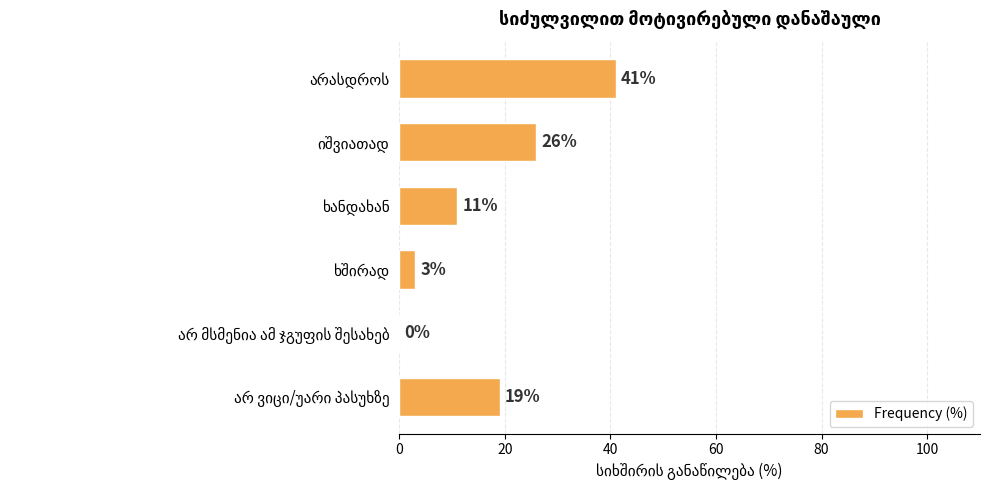

What is the sum of all values?

100